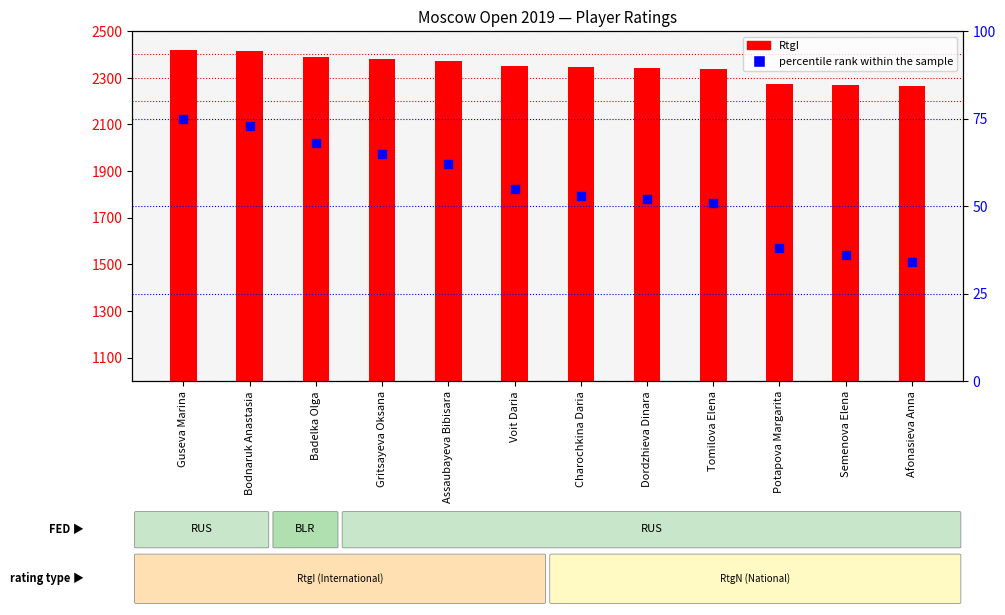

Which series has the largest Y range (max minus min)?

RtgI